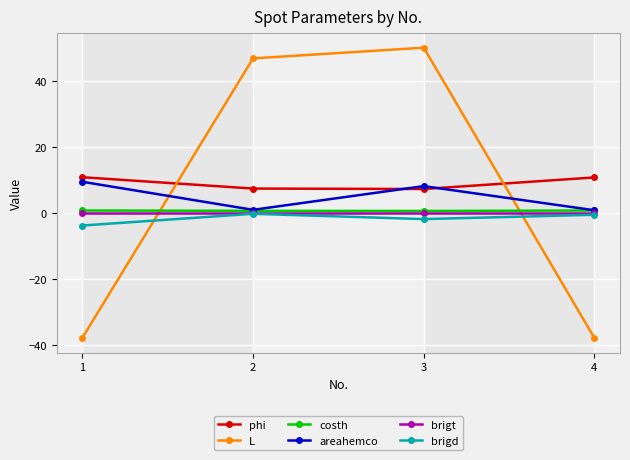

The areahemco series shows 0.9 at 4. True or false?

True